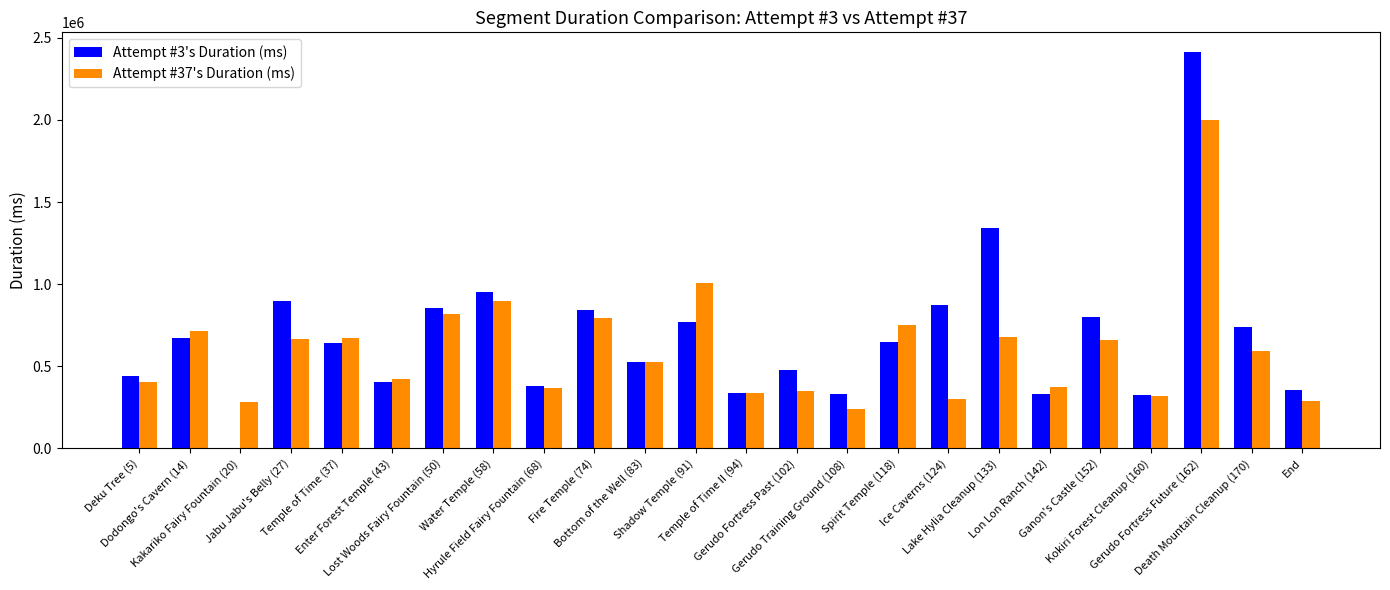

What is the greatest value displayed?

2413148